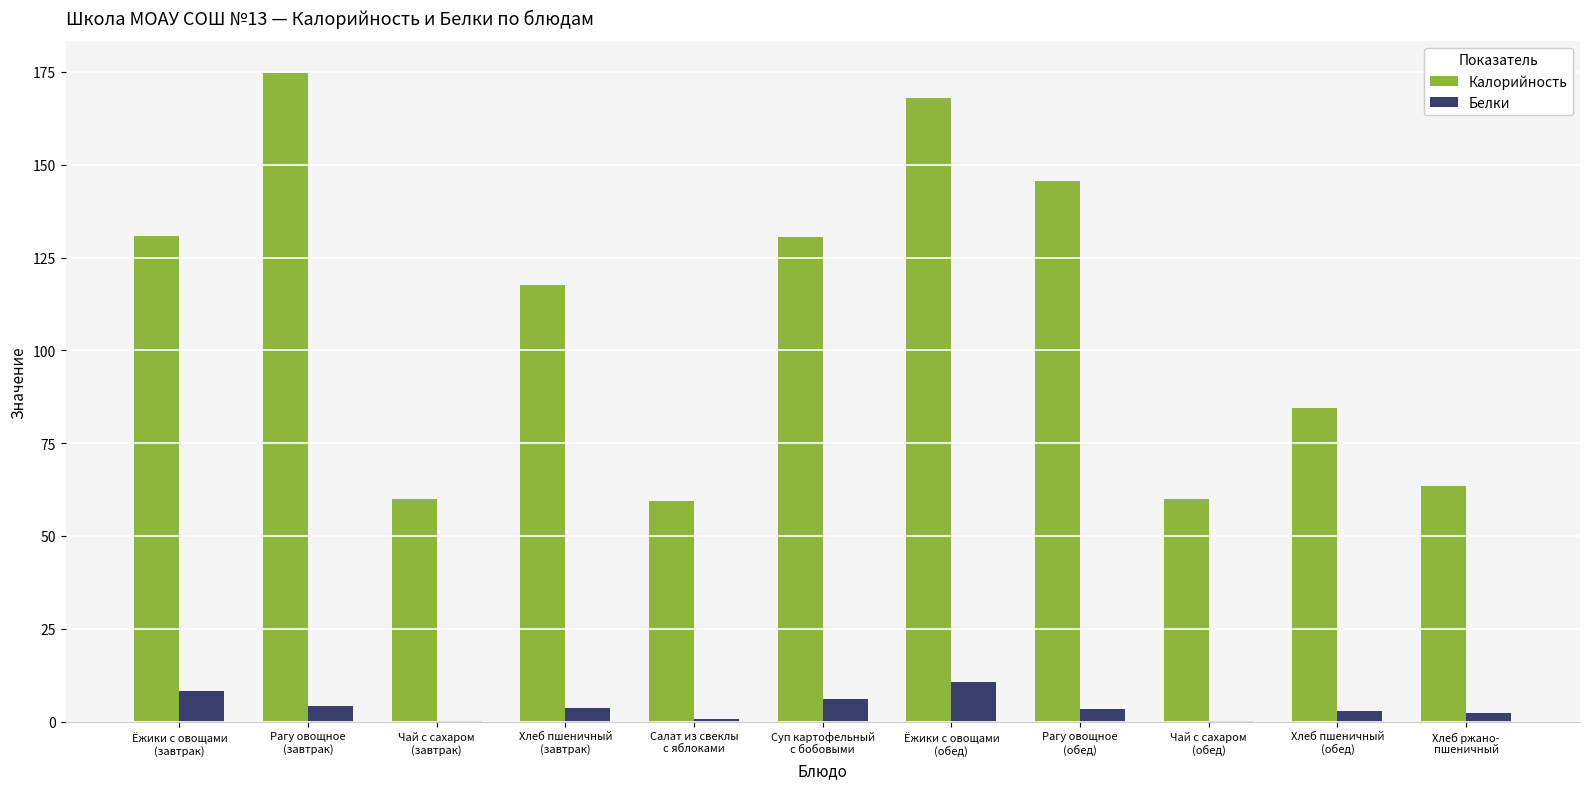

What is the sum of all Калорийность values?

1194.0